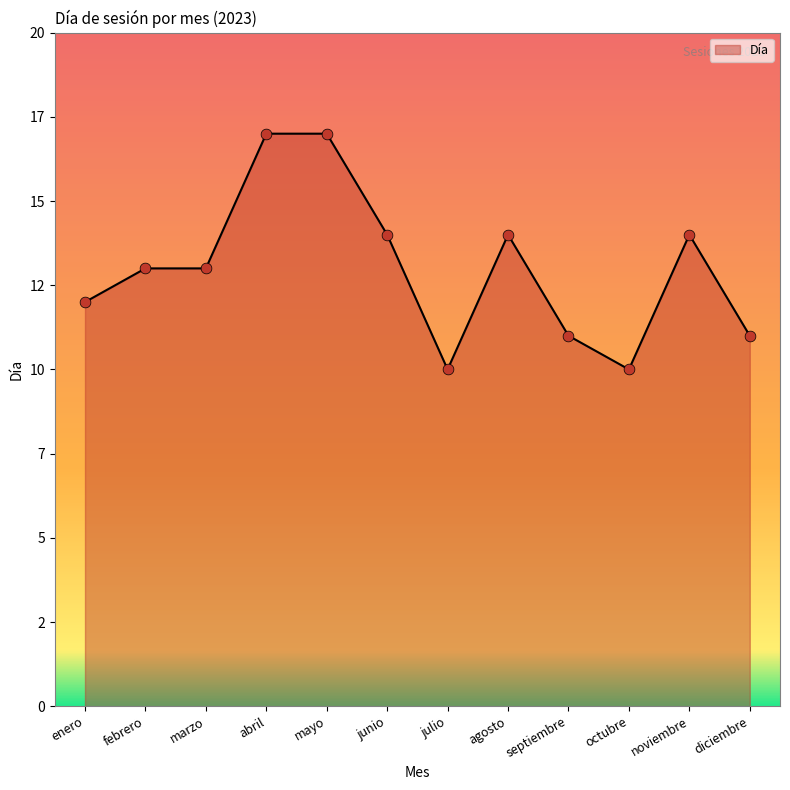

Which has a higher value, enero or octubre?

enero